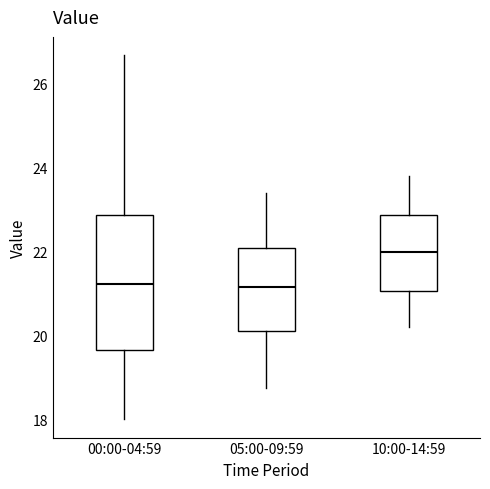

Which box has the highest median line?

10:00-14:59